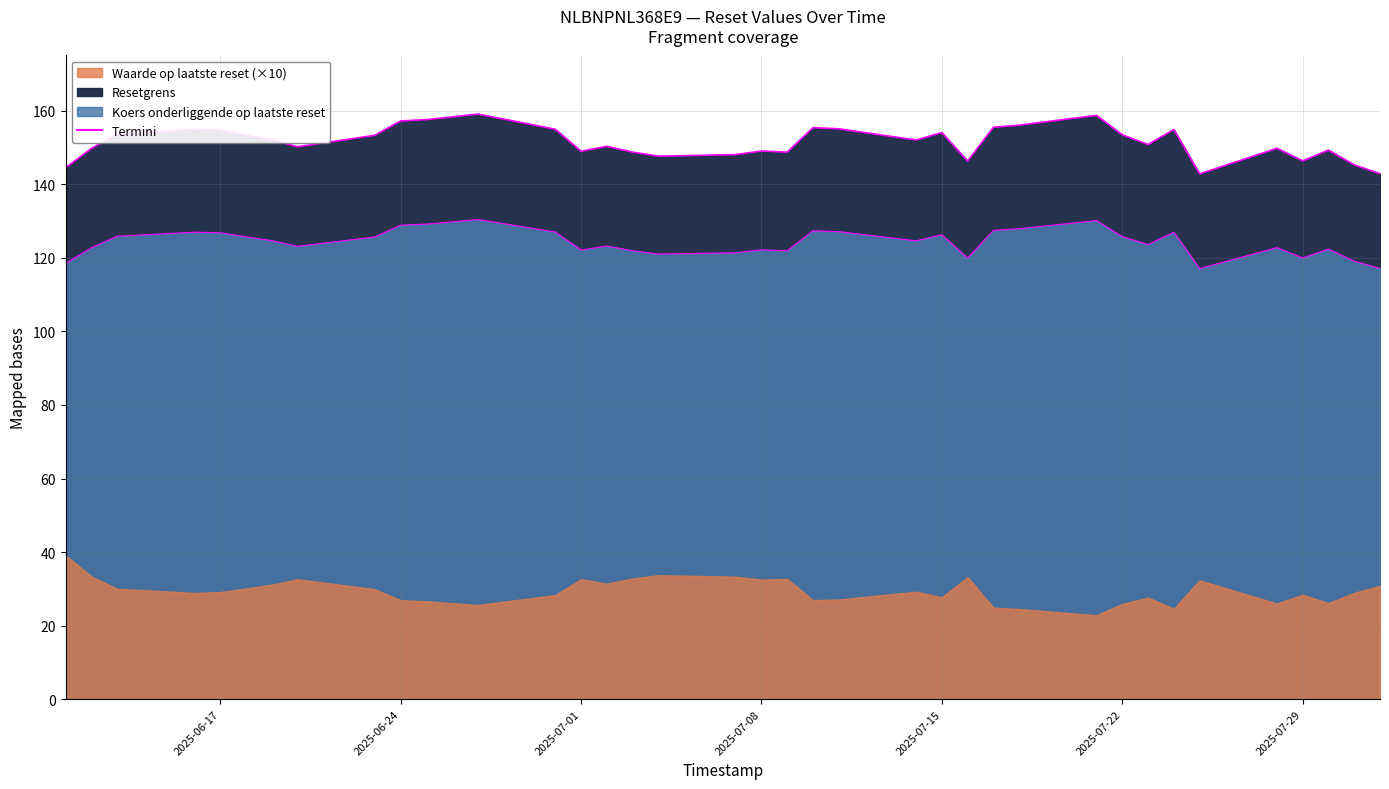

True or false: Resetgrens and Koers onderliggende op laatste reset intersect in this chart.

False